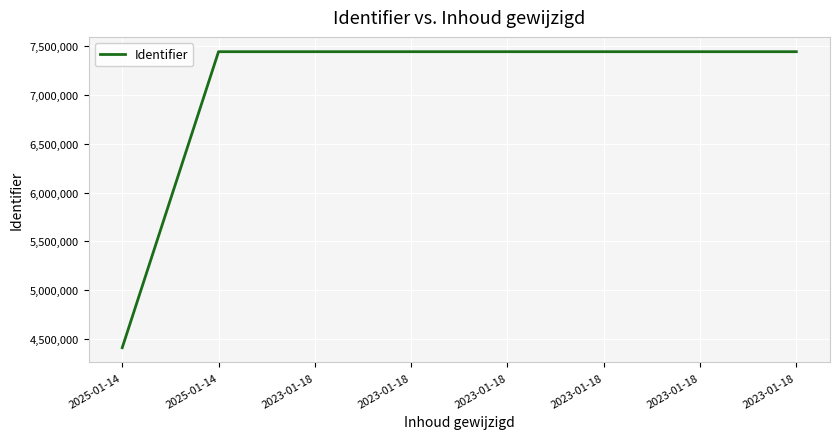

Does the chart have visible grid lines?

Yes